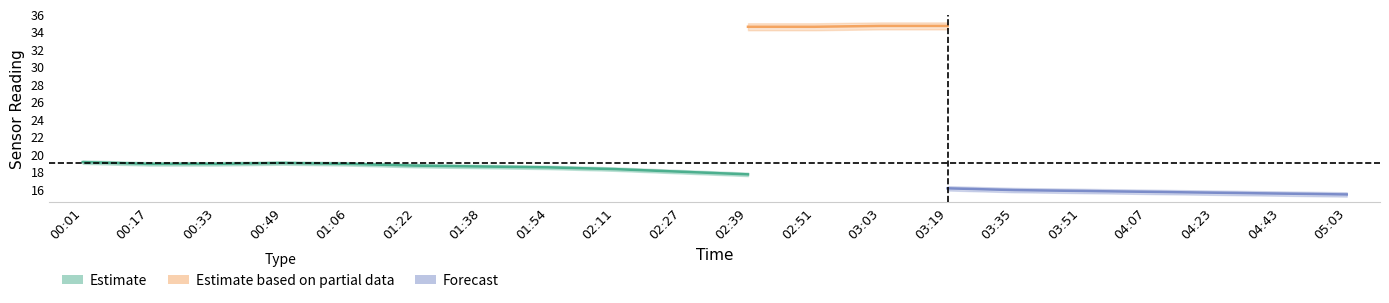

What is the difference between the Temp_upper values at 03:19 and 05:03?

0.7